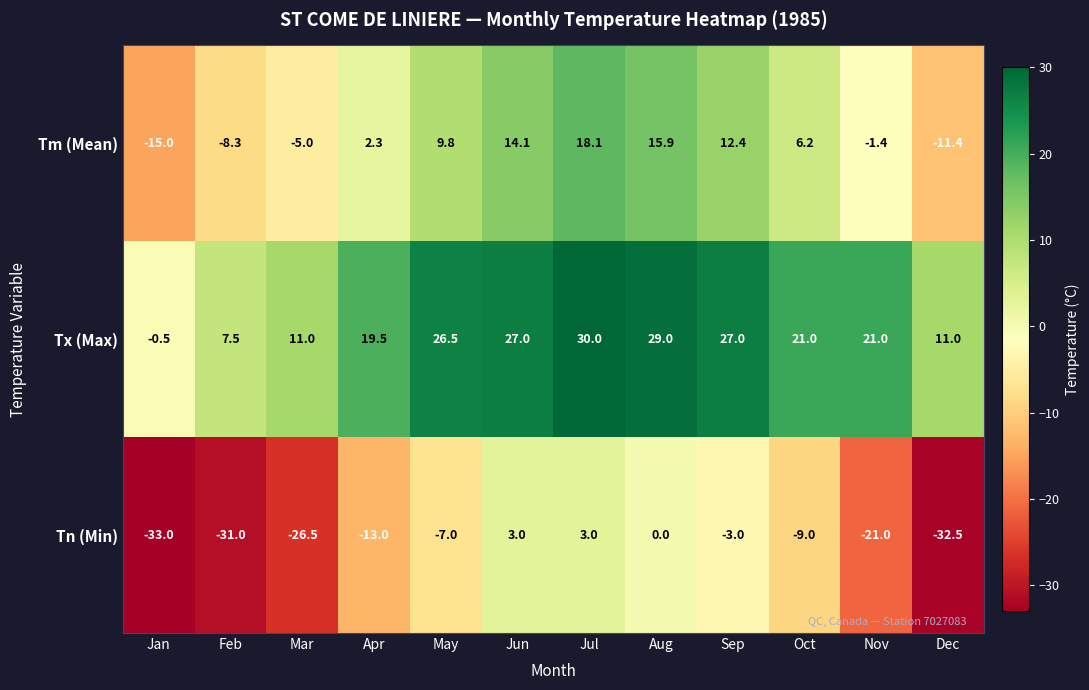

List the series in order of their overall mean, lowest first.

Tn (Min), Tm (Mean), Tx (Max)